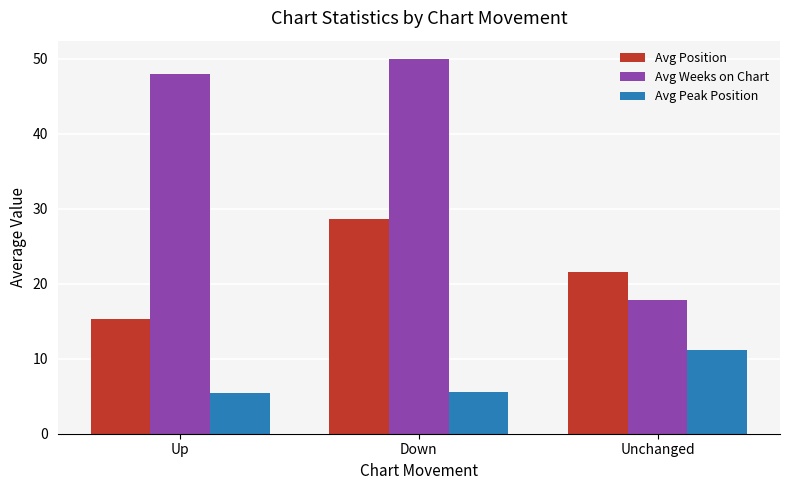

The value of Avg Position at Down is 9.8. True or false?

False